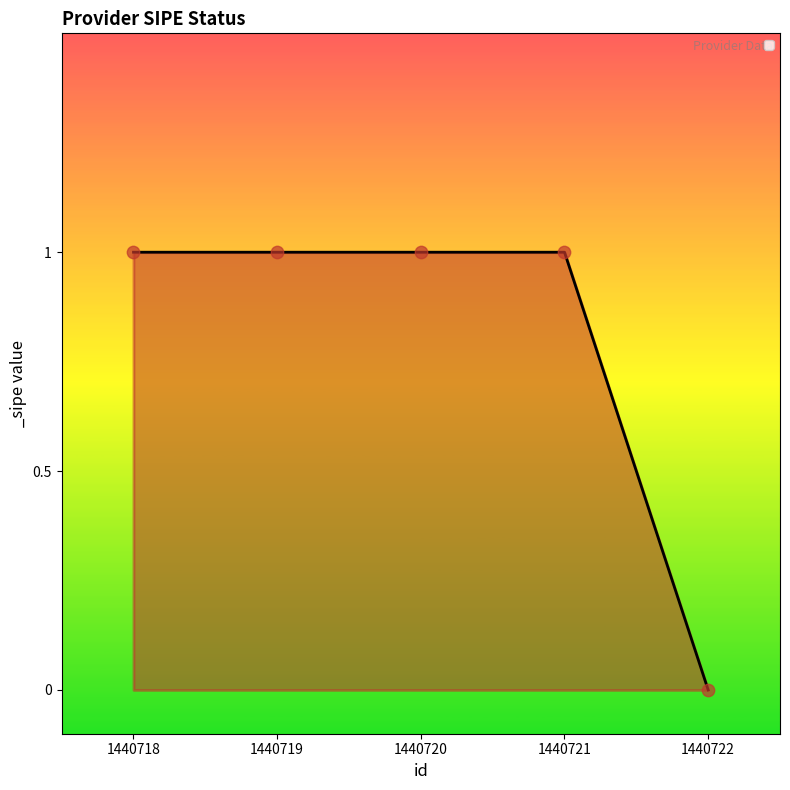

Between 1440722 and 1440718, which is larger?

1440718